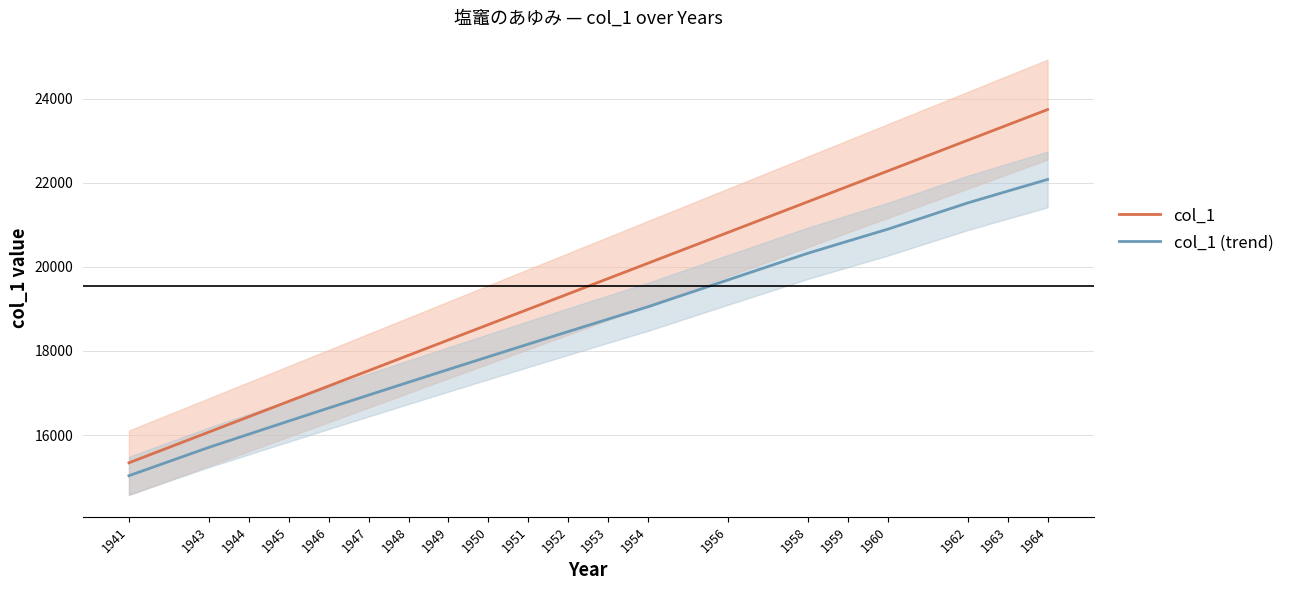

Reading left to right, transcribe all the data shown in this chart.

col_1: 1941=15340.5	1943=16071.0	1944=16436.2	1945=16801.5	1946=17166.8	1947=17532.0	1948=17897.2	1949=18262.5	1950=18627.8	1951=18993.0	1952=19358.2	1953=19723.5	1954=20088.8	1956=20819.2	1958=21549.8	1959=21915.0	1960=22280.2	1962=23010.8	1963=23376.0	1964=23741.2
col_1 (trend): 1941=15033.7	1943=15707.3	1944=16021.0	1945=16332.8	1946=16642.7	1947=16950.7	1948=17256.7	1949=17560.8	1950=17863.0	1951=18163.3	1952=18461.7	1953=18758.1	1954=19052.6	1956=19690.6	1958=20324.8	1959=20611.6	1960=20896.5	1962=21521.1	1963=21801.2	1964=22079.4